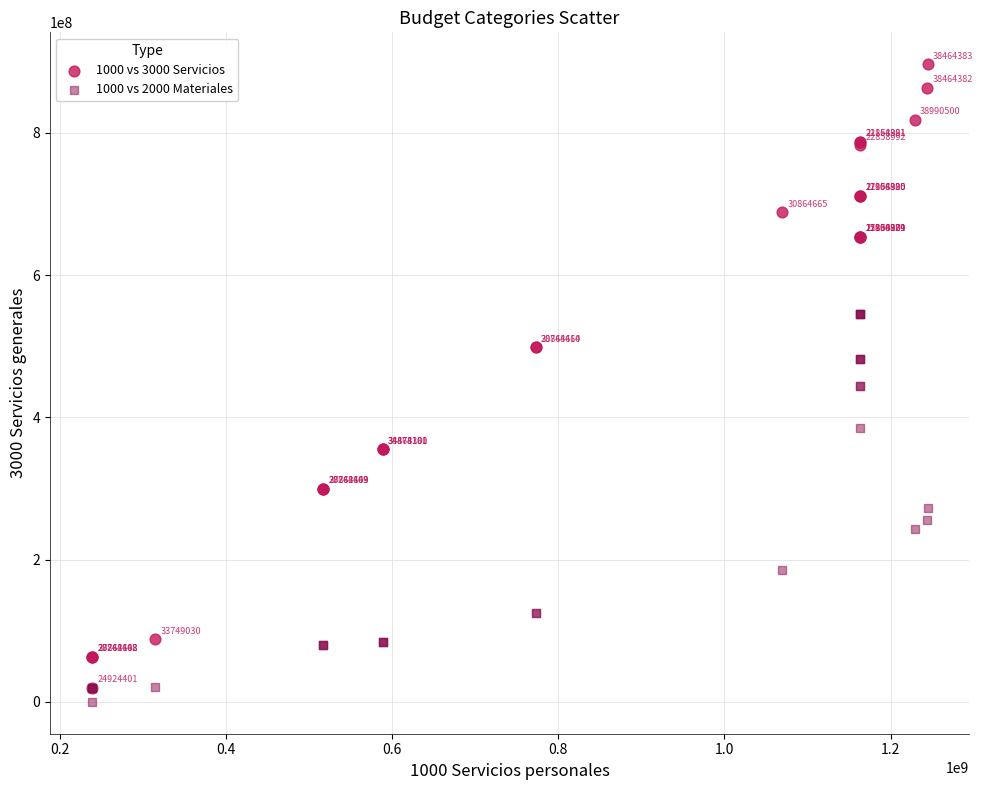

In the 1000 vs 3000 Servicios series, what Y value is closest to 458022750?

498256438